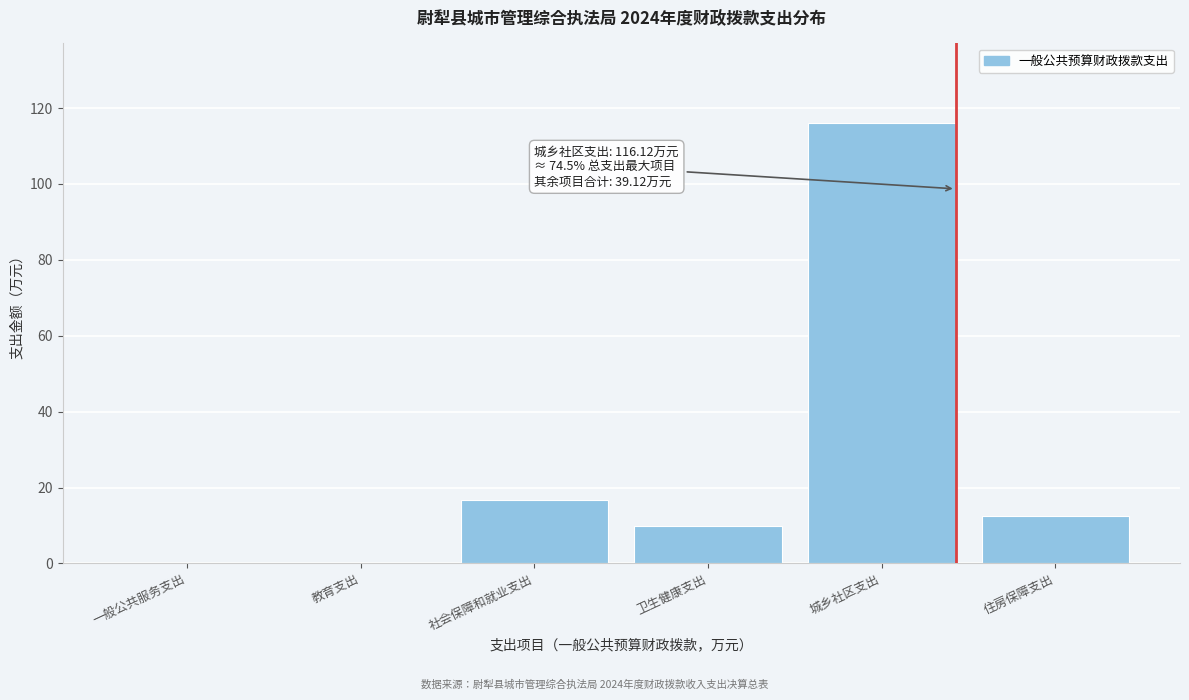

The value at 住房保障支出 is 19.5. True or false?

False